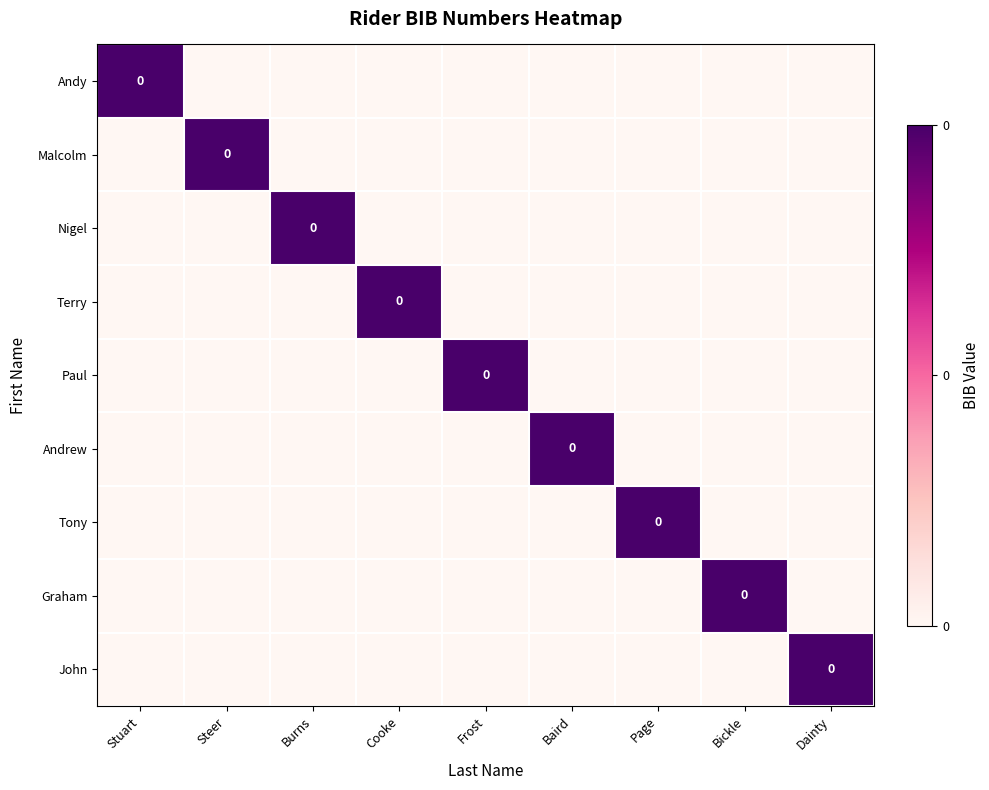

List the labels in order of Andy value, smallest first.

Steer, Burns, Cooke, Frost, Baird, Page, Bickle, Dainty, Stuart